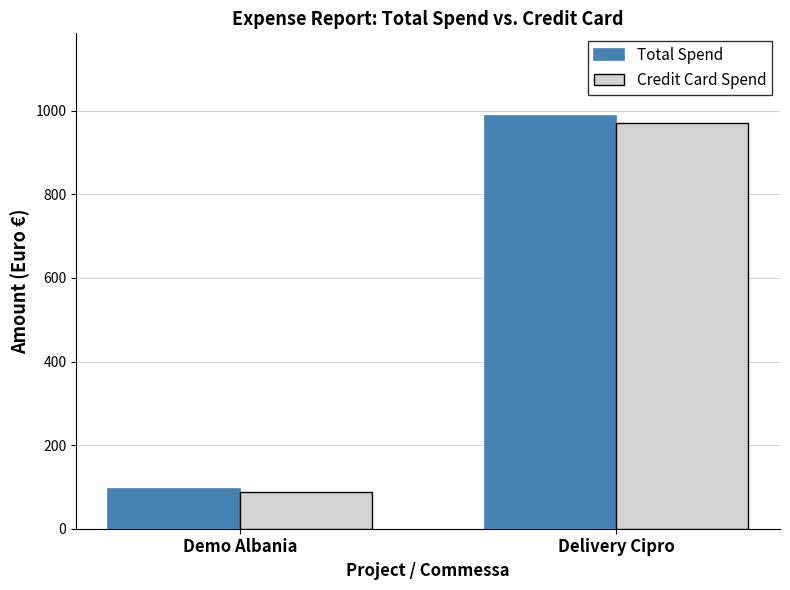

What is the label of the 2nd bar from the left?

Delivery Cipro